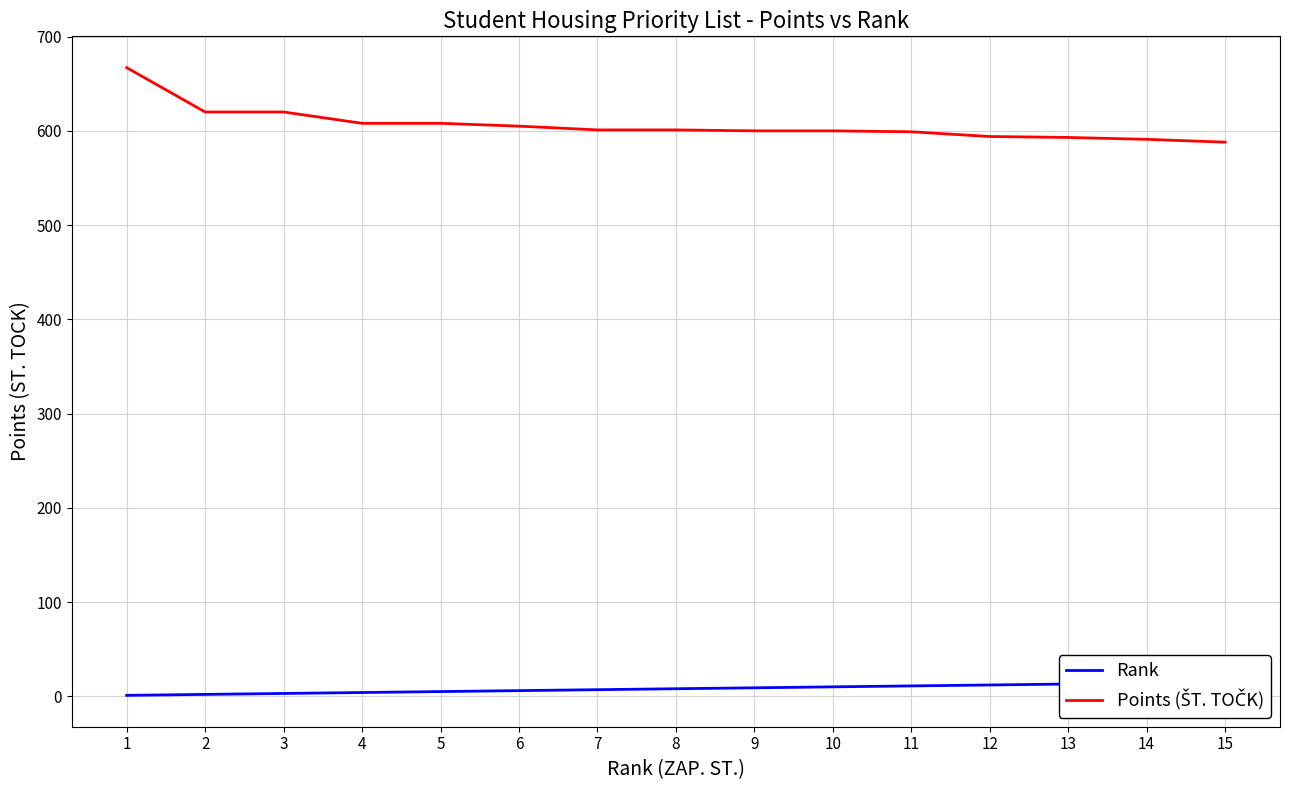

Rank the series by their average value, from highest to lowest.

Points (ŠT. TOČK), Rank